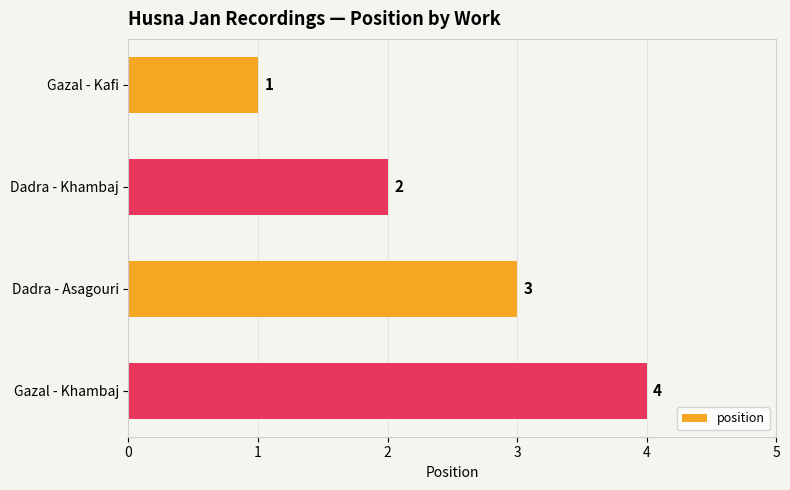

How many bars are there in total?

4